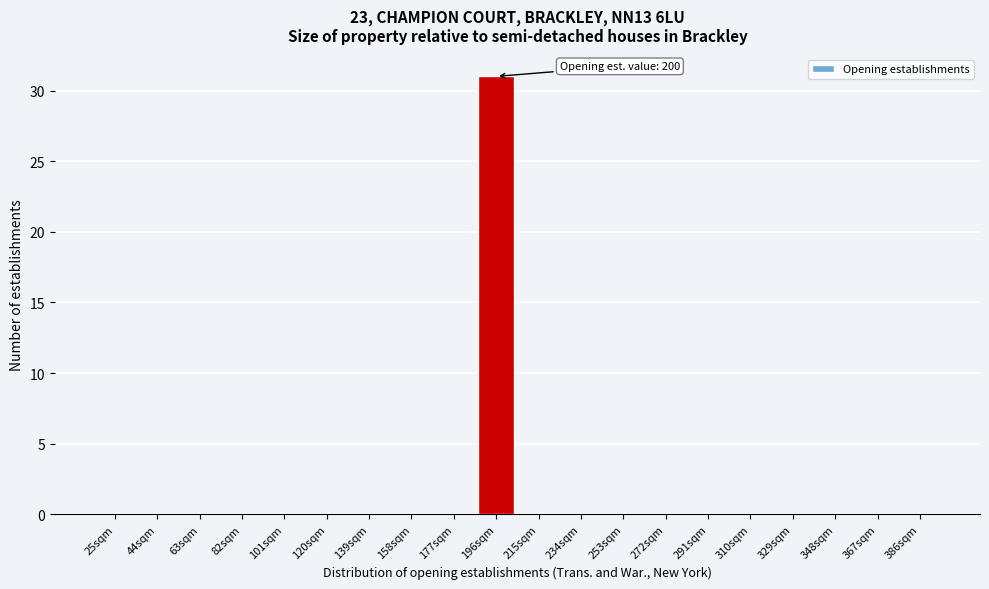

Reading right to left, list all the values displayed in this chart.

386sqm=0	367sqm=0	348sqm=0	329sqm=0	310sqm=0	291sqm=0	272sqm=0	253sqm=0	234sqm=0	215sqm=0	196sqm=31	177sqm=0	158sqm=0	139sqm=0	120sqm=0	101sqm=0	82sqm=0	63sqm=0	44sqm=0	25sqm=0